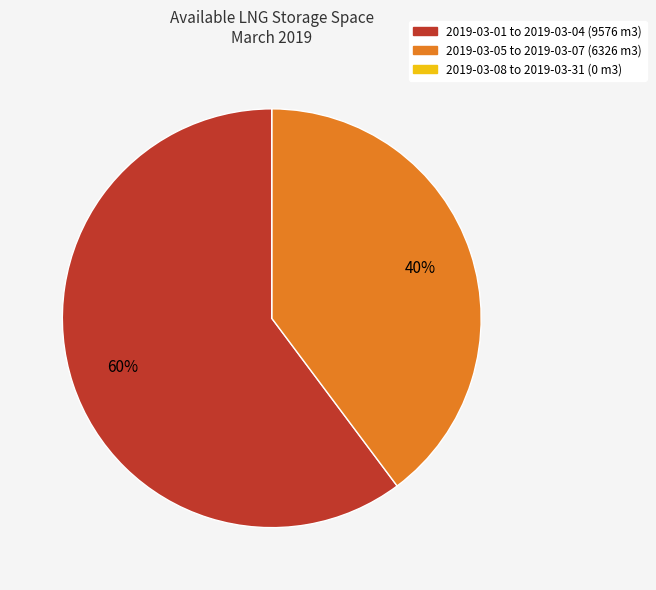

To the nearest percent, what is the average slice percentage?

33%